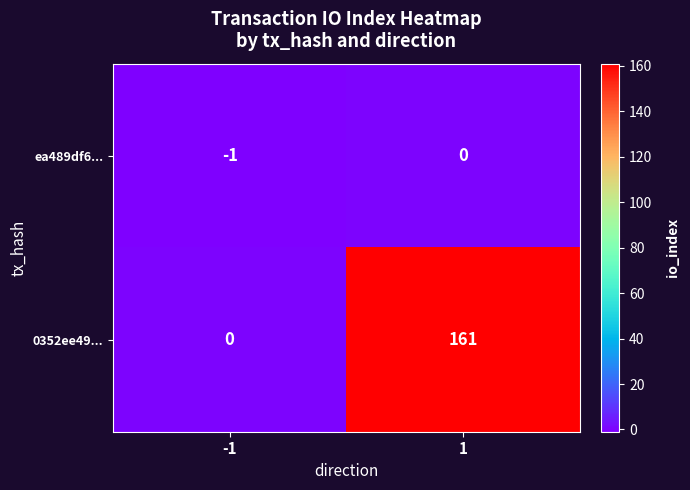

Is it true that ea489df6... equals -1 at 1?

False